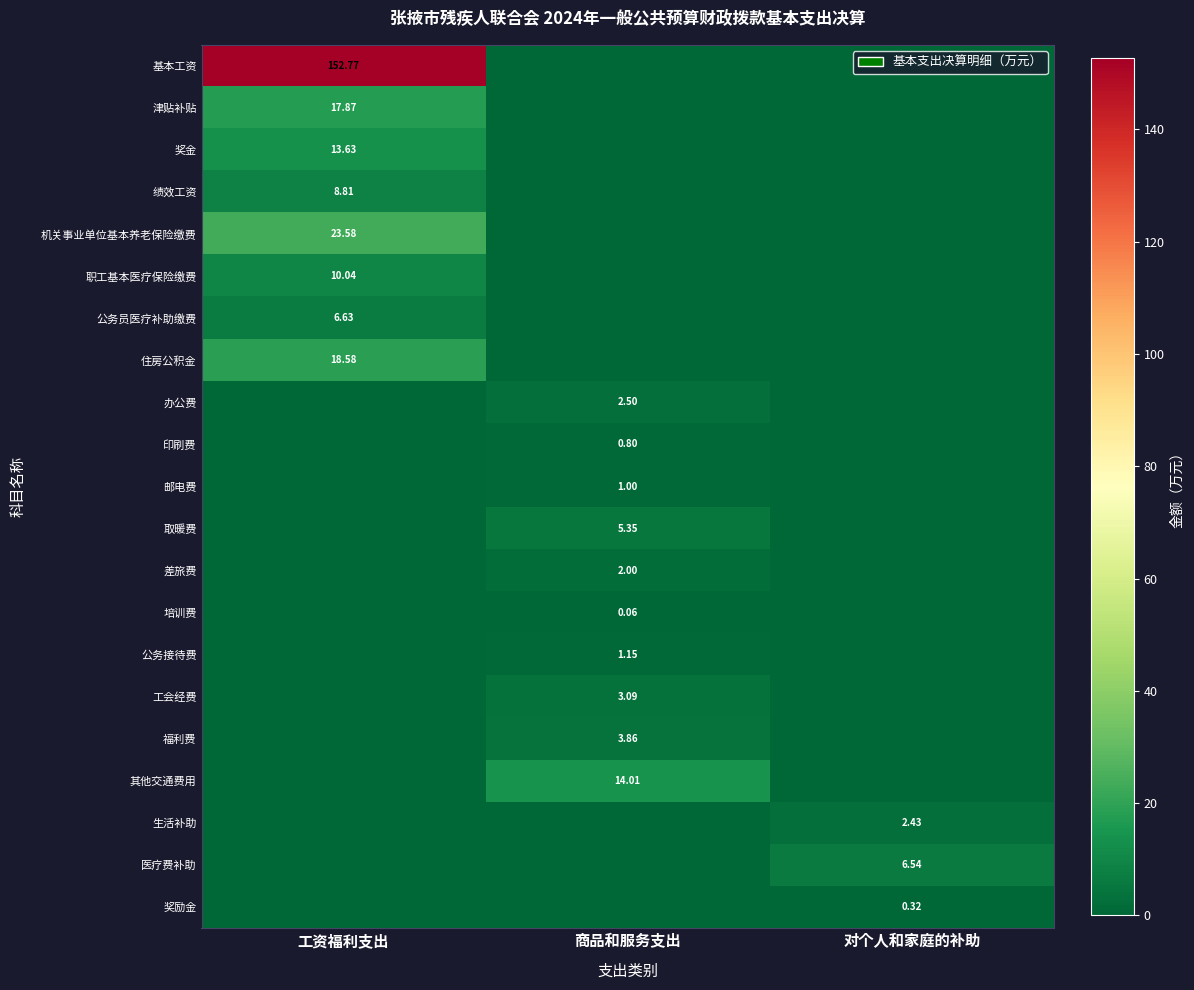

What is the maximum value shown in the chart?

152.8